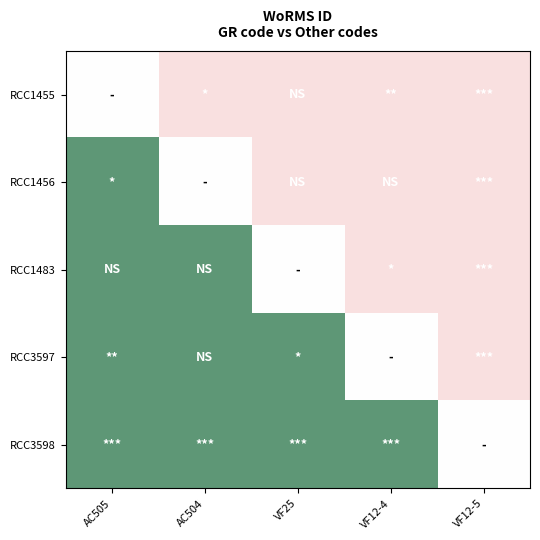

What is the smallest value displayed?

-0.5